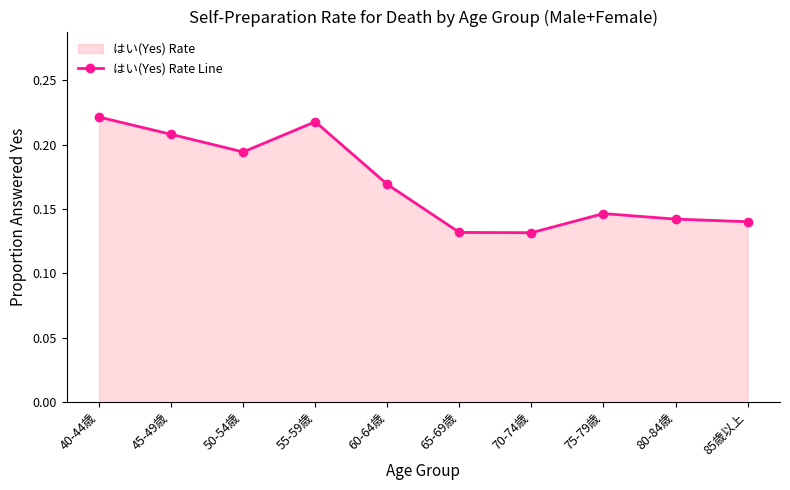

Reading right to left, what are all the values shown in this chart?

0.1	0.1	0.1	0.1	0.1	0.2	0.2	0.2	0.2	0.2